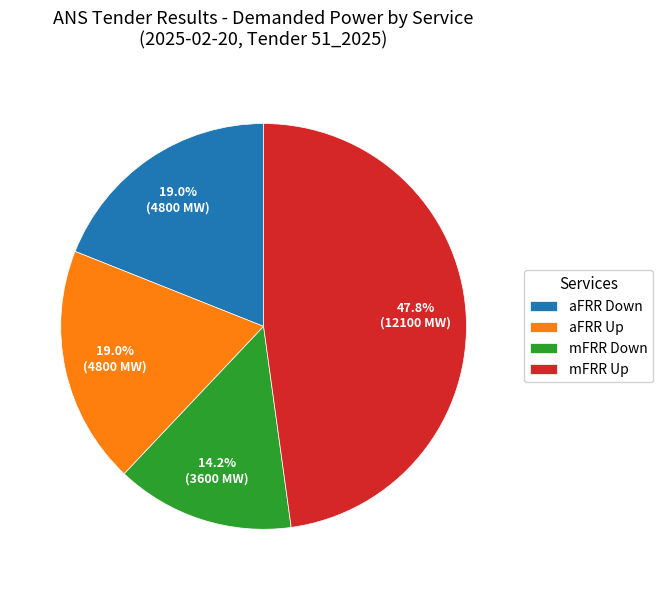

Is it true that mFRR Up is 48% of the pie?

True